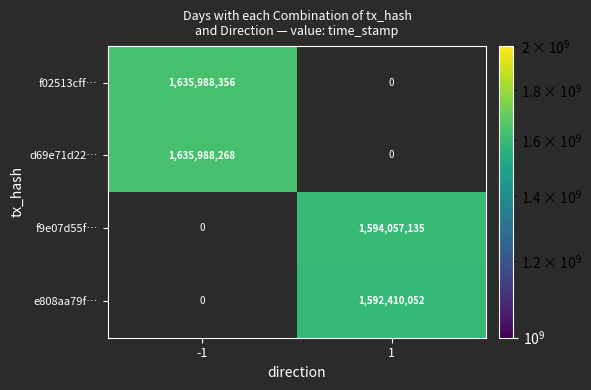

Is it true that f9e07d55f… equals 2861150868 at 1?

False